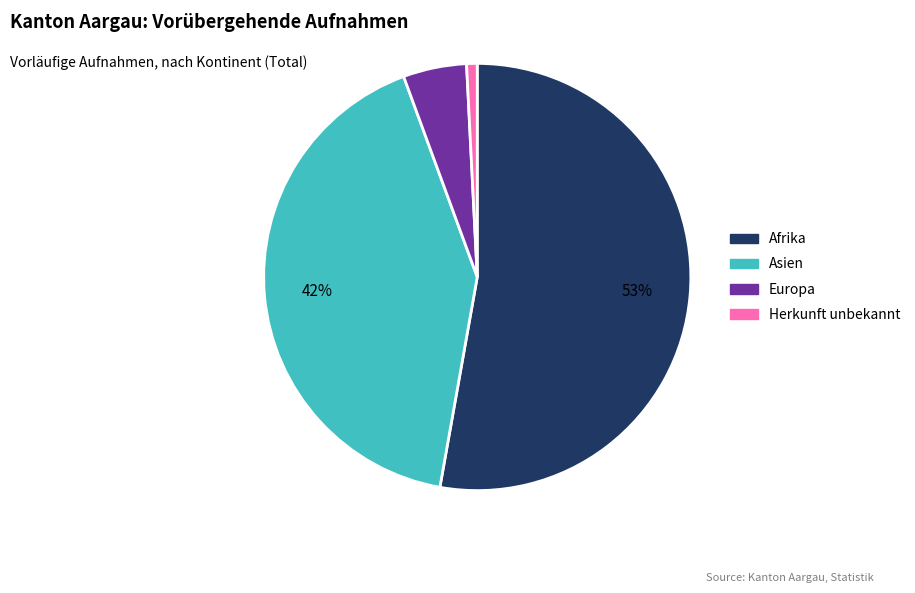

To the nearest percent, what percentage of the pie is Europa?

5%